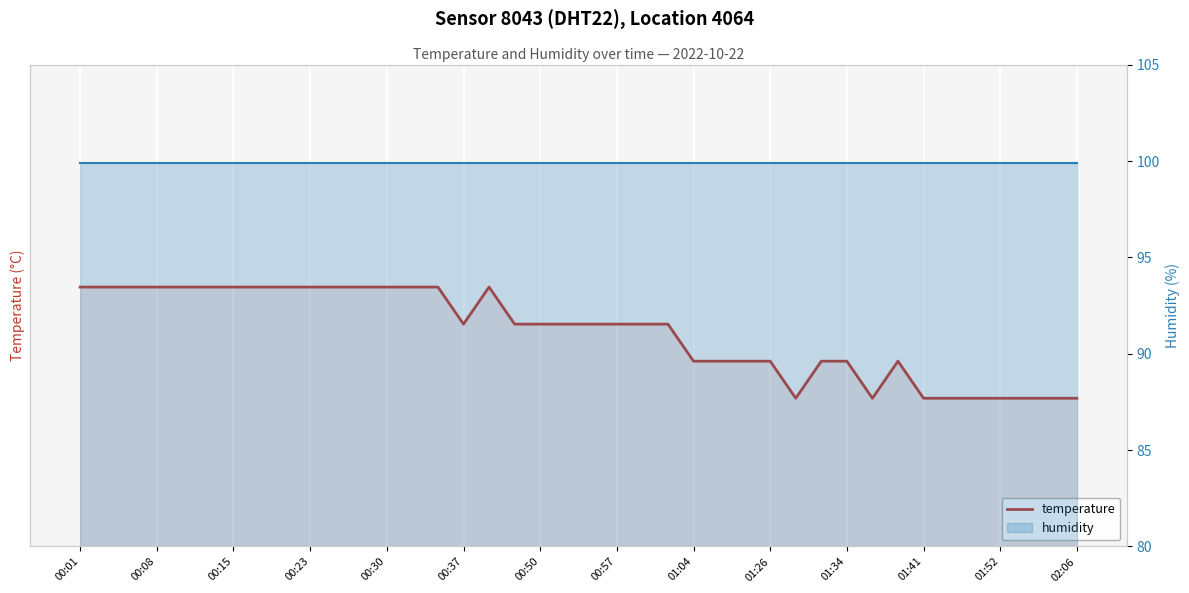

Does the chart display data point markers on the line(s)?

No